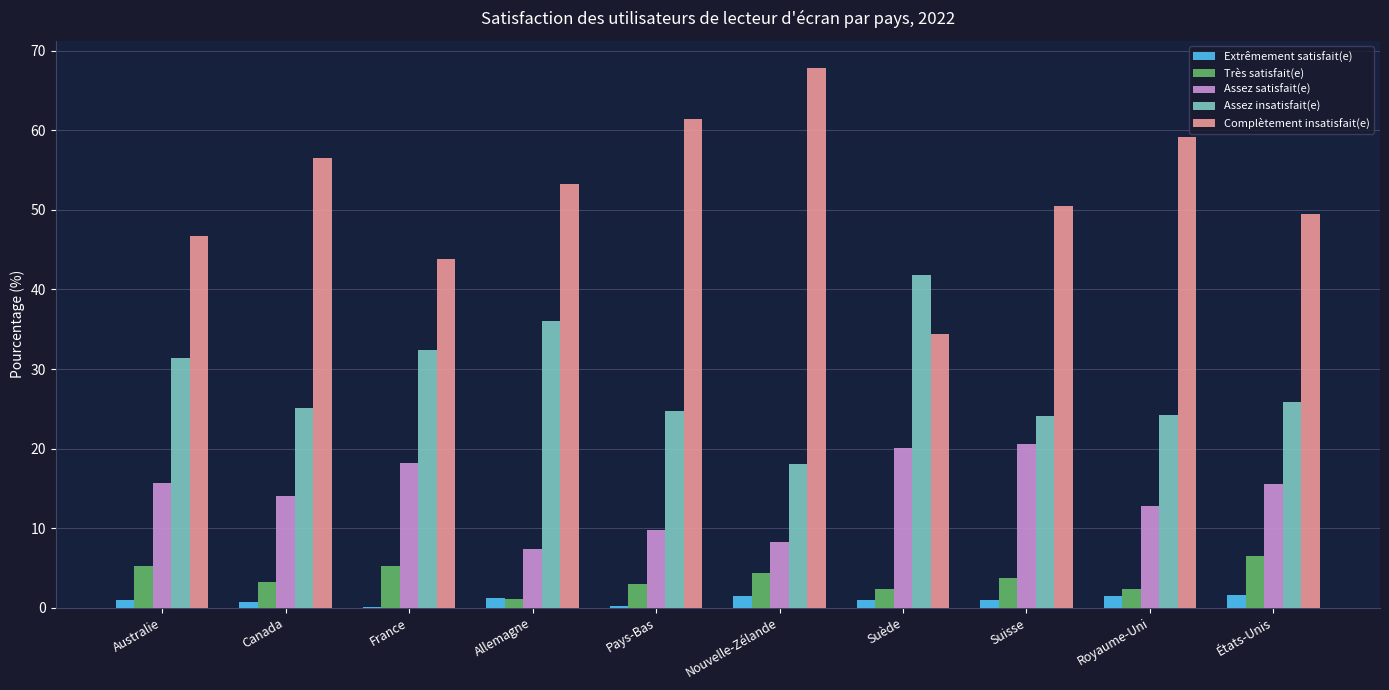

Is the value of Très satisfait(e) at Pays-Bas greater than the value of Assez insatisfait(e) at France?

No